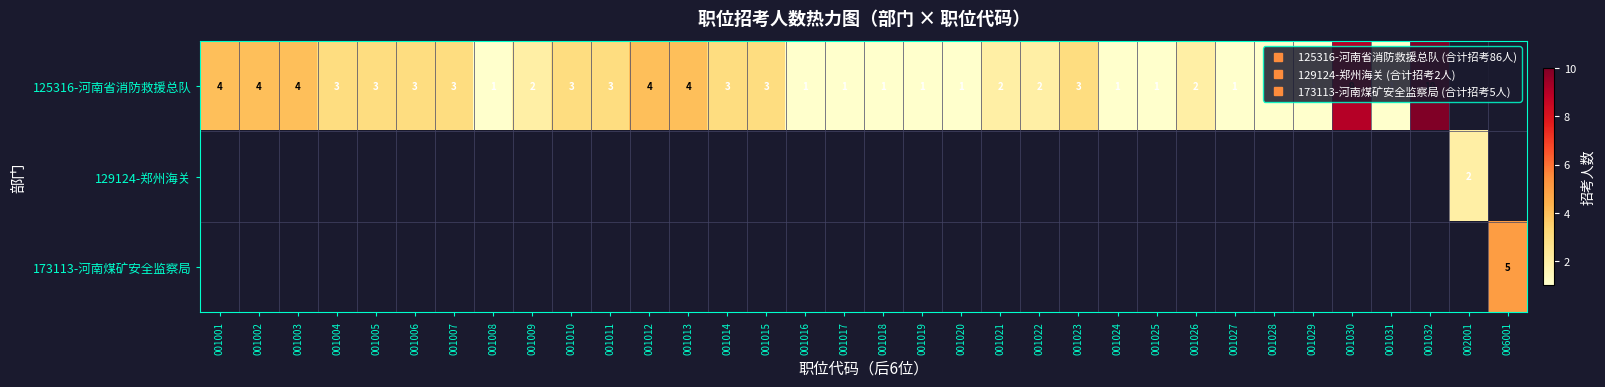

What value does the 125316-河南省消防救援总队 series have at 001012?

4.0